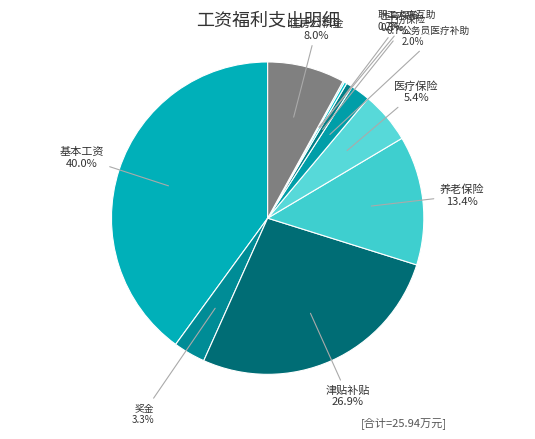

Do 医疗保险 and 津贴补贴 together represent more than half of the pie?

No